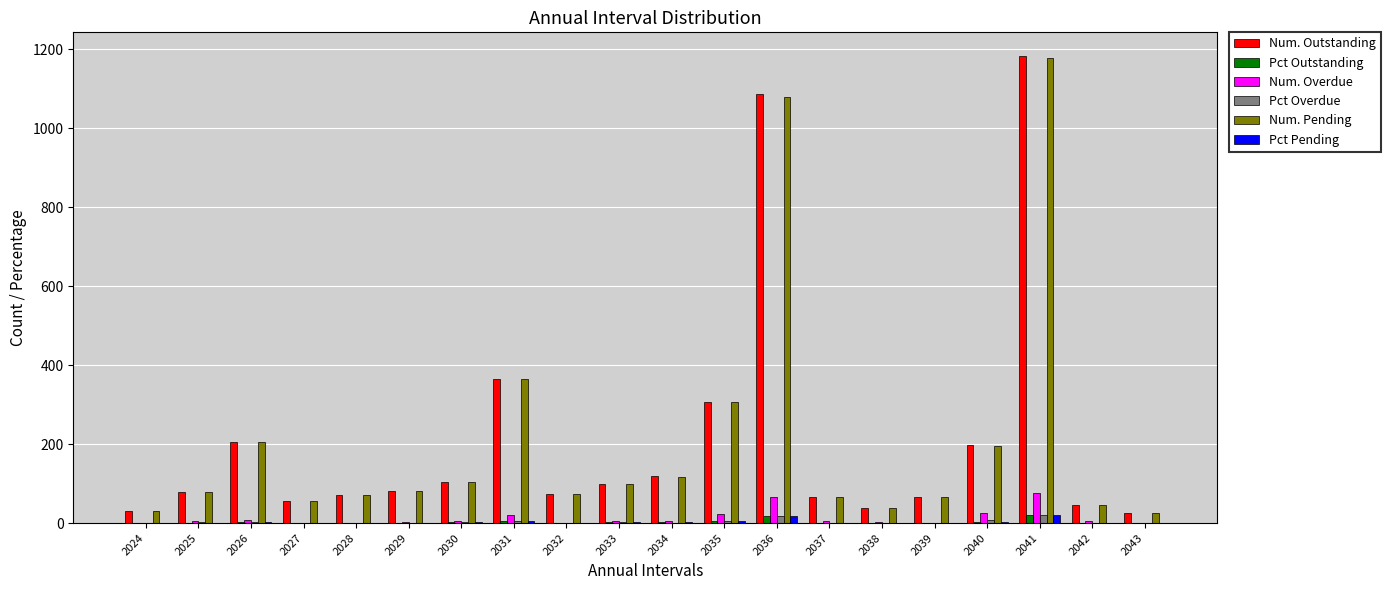

Where is Num. Pending nearest to the value 601?

2031